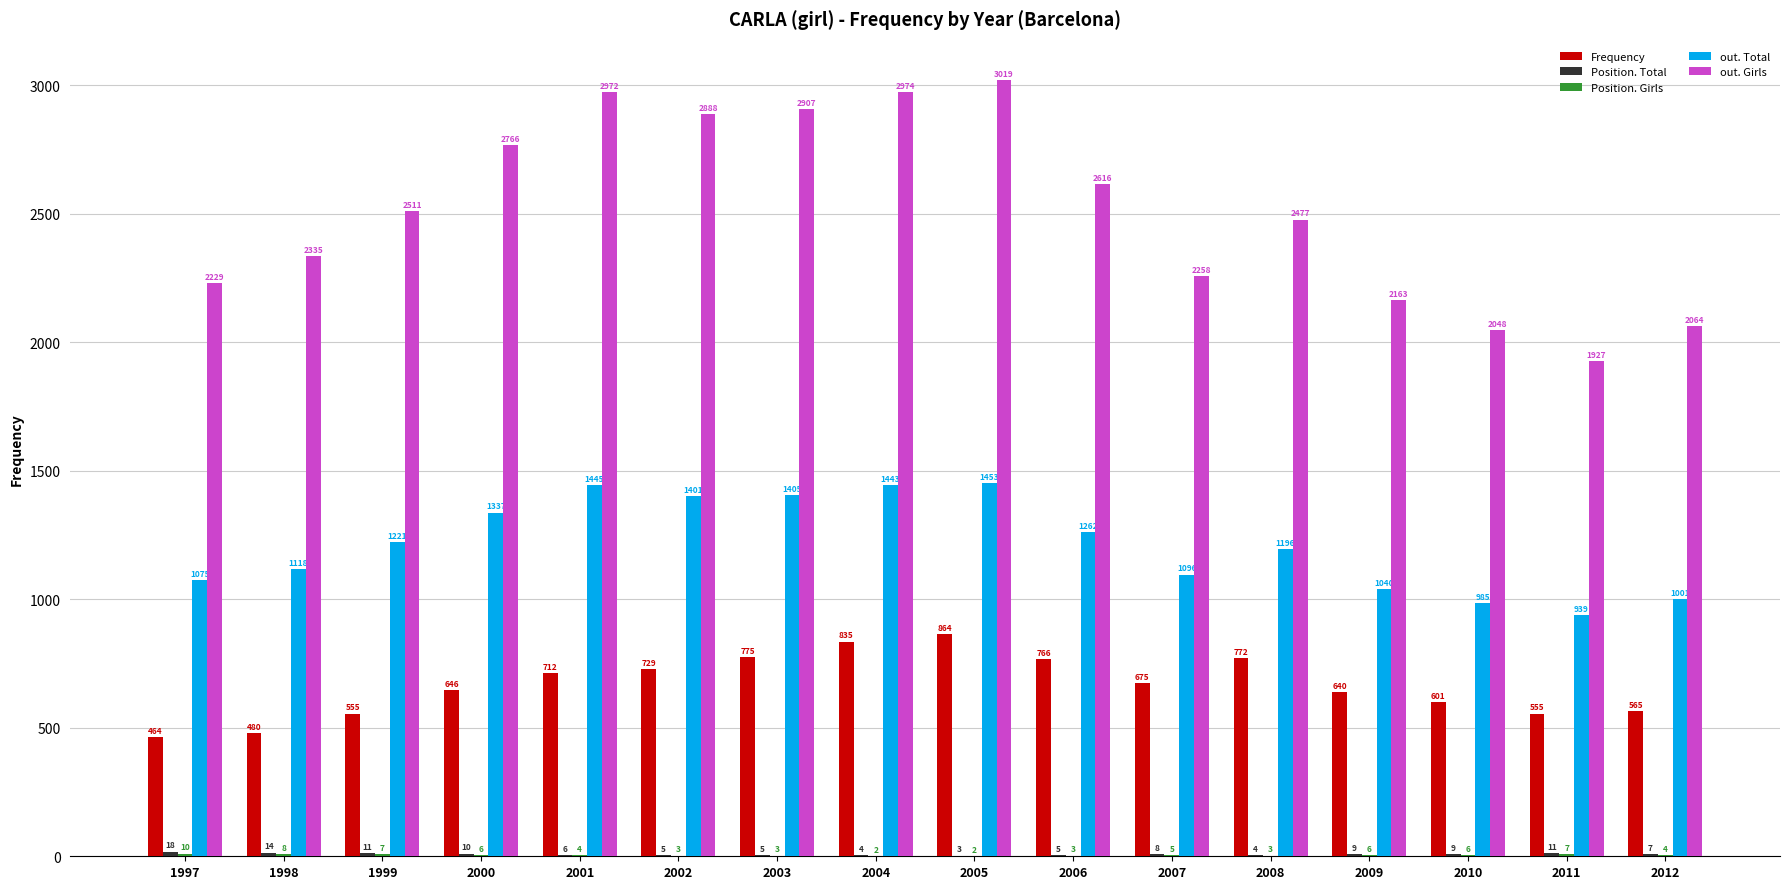

What is the sum of all out. Girls values?

40154